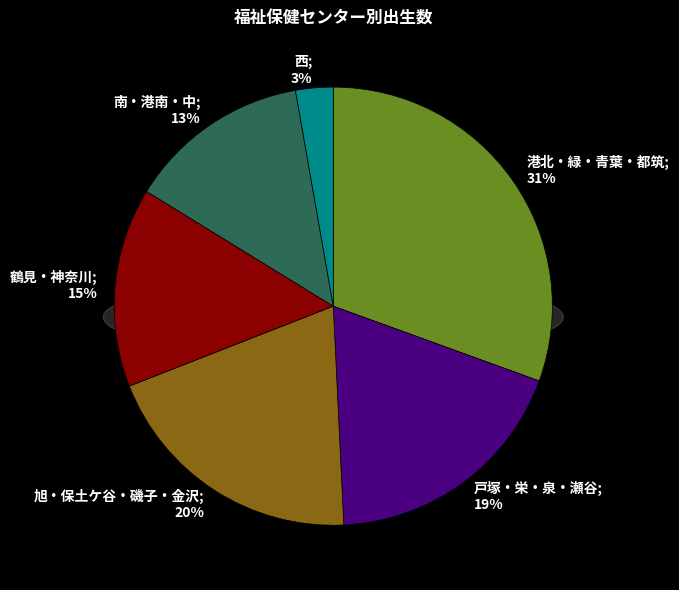

Which category has the smallest portion of the pie?

西